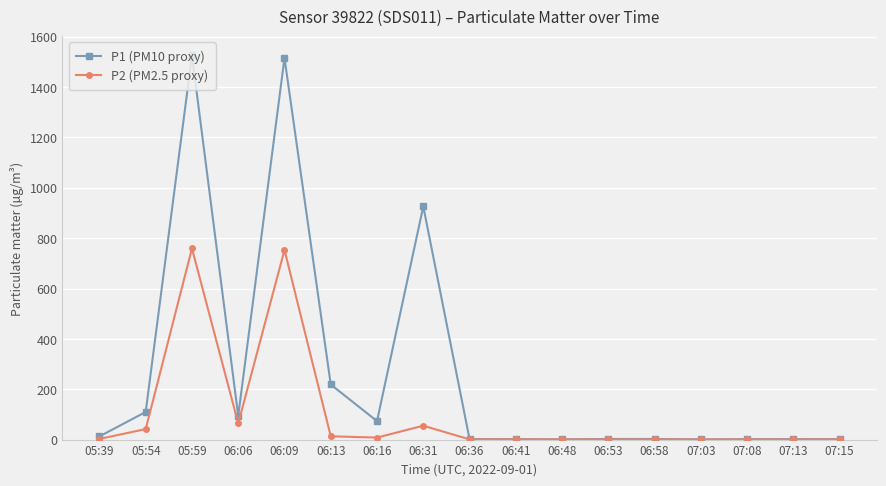

At which category does P2 (PM2.5 proxy) reach its first local valley?

06:06